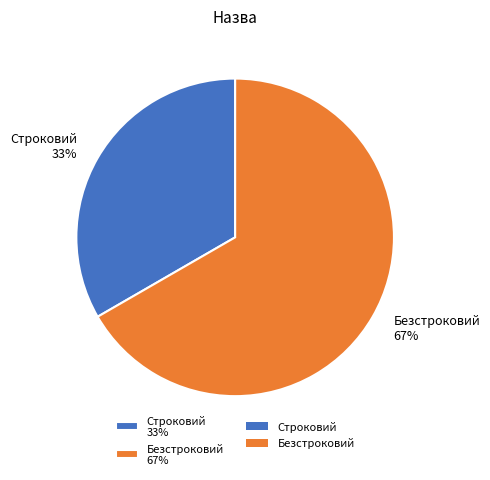

The Строковий slice represents 33% of the pie. True or false?

True